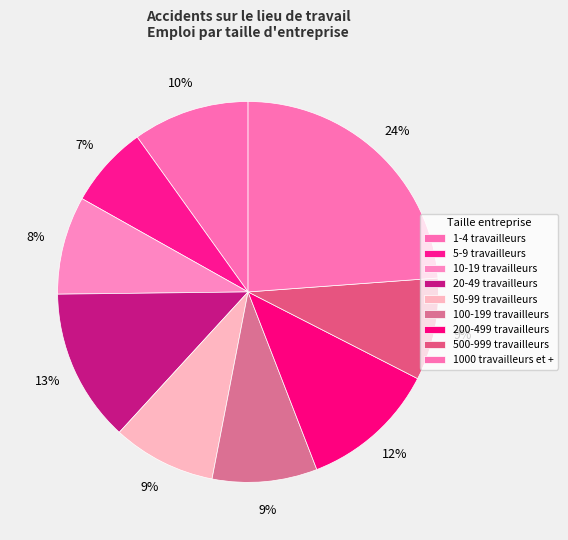

How many slices are in this pie chart?

9